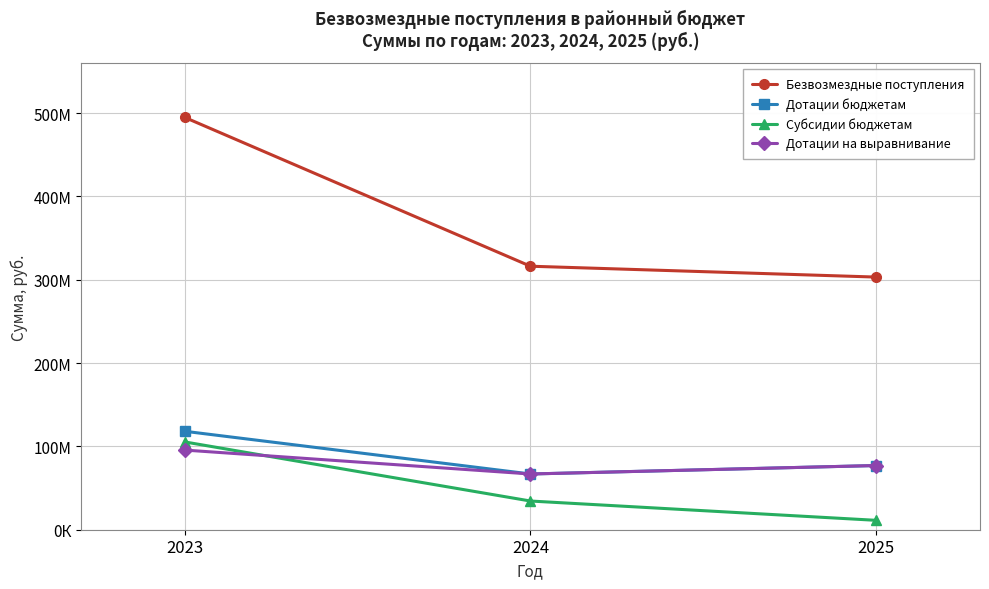

What is the difference between the Субсидии бюджетам values at 2025 and 2024?

23173044.8